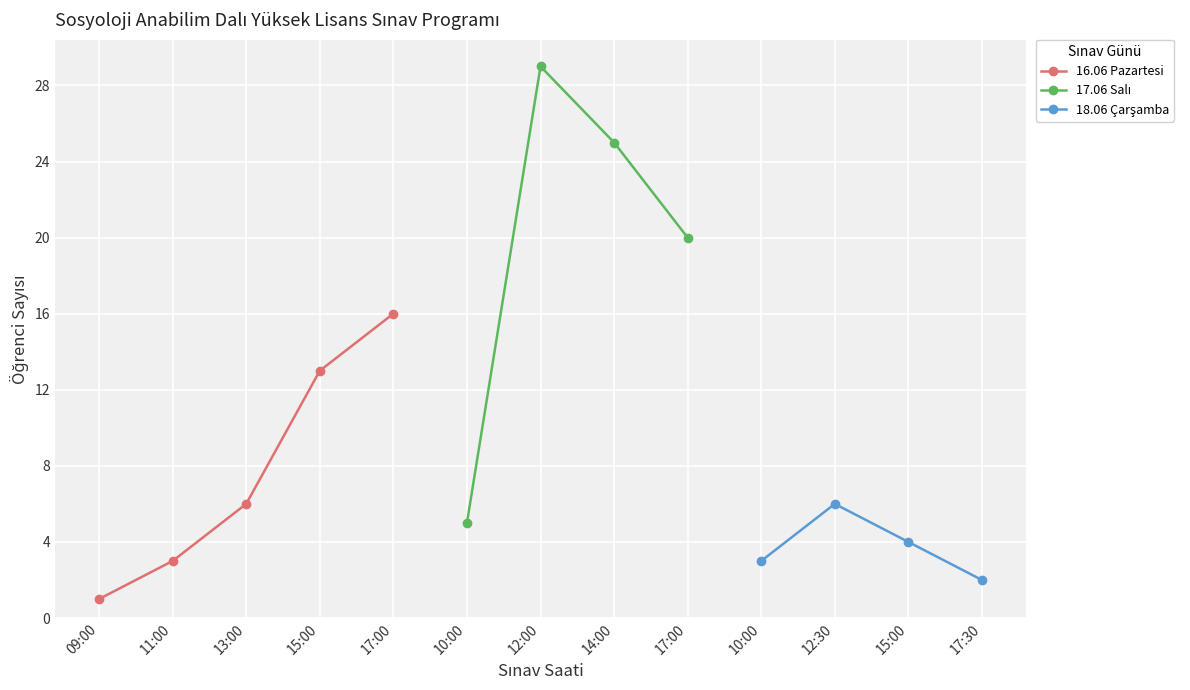

Between 17:00 and 11:00, which is larger?

17:00